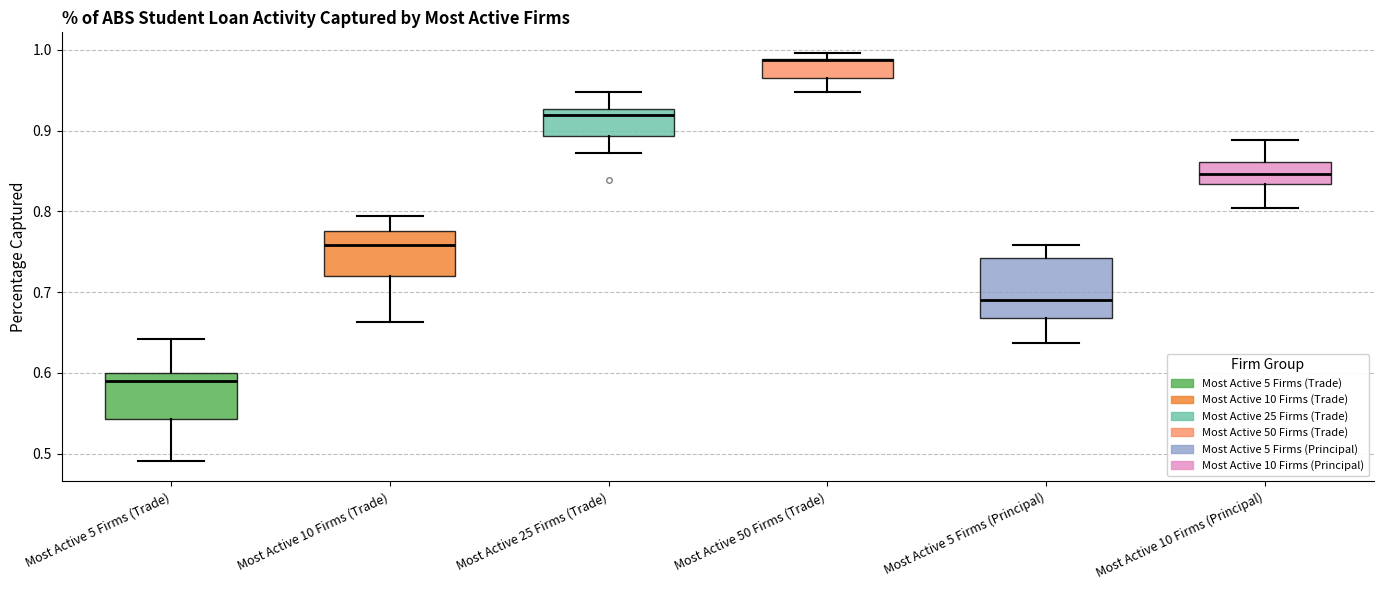

Reading left to right, transcribe this box plot: for each box, give where its median line is, the range the box spans, and where its two whiskers end, as read against the y-axis. The values are not printed on the chart, so give them approximately, as read against the axis.

Most Active 5 Firms (Trade): median 0.59, box 0.54 to 0.60, whiskers 0.49 to 0.64
Most Active 10 Firms (Trade): median 0.76, box 0.72 to 0.78, whiskers 0.66 to 0.79
Most Active 25 Firms (Trade): median 0.92, box 0.89 to 0.93, whiskers 0.87 to 0.95
Most Active 50 Firms (Trade): median 0.99 (drawn on the box's upper edge), box 0.96 to 0.99, whiskers 0.95 to 1.00
Most Active 5 Firms (Principal): median 0.69, box 0.67 to 0.74, whiskers 0.64 to 0.76
Most Active 10 Firms (Principal): median 0.85, box 0.83 to 0.86, whiskers 0.80 to 0.89